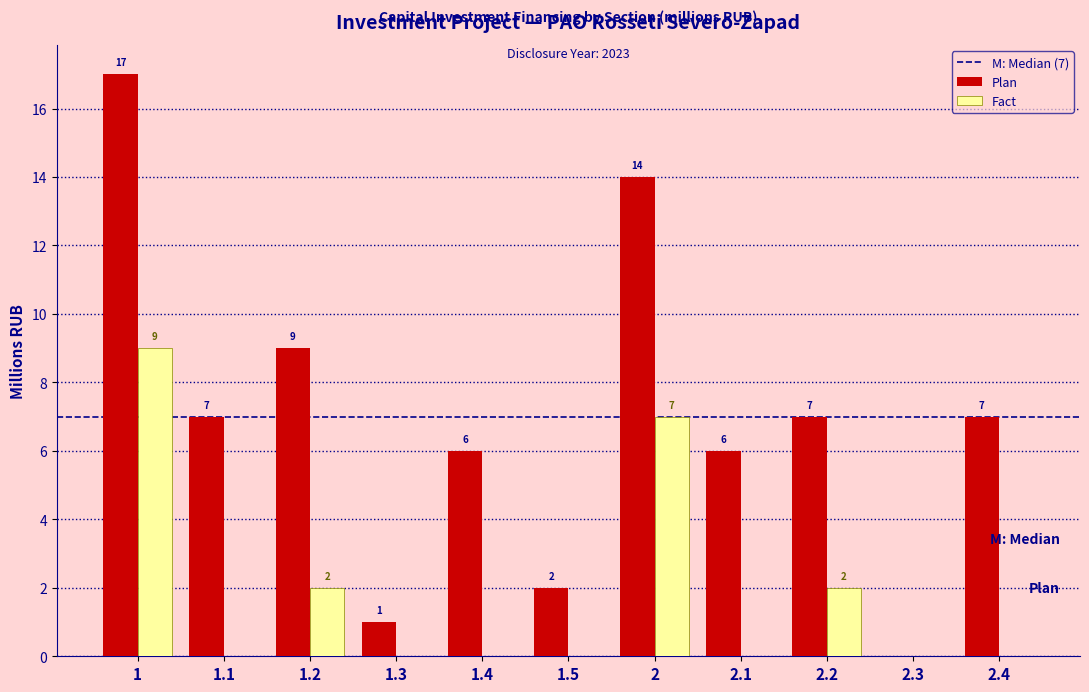

Reading left to right, extract all data points from this chart.

Plan: 1=17	1.1=7	1.2=9	1.3=1	1.4=6	1.5=2	2=14	2.1=6	2.2=7	2.3=0	2.4=7
Fact: 1=9	1.1=0	1.2=2	1.3=0	1.4=0	1.5=0	2=7	2.1=0	2.2=2	2.3=0	2.4=0